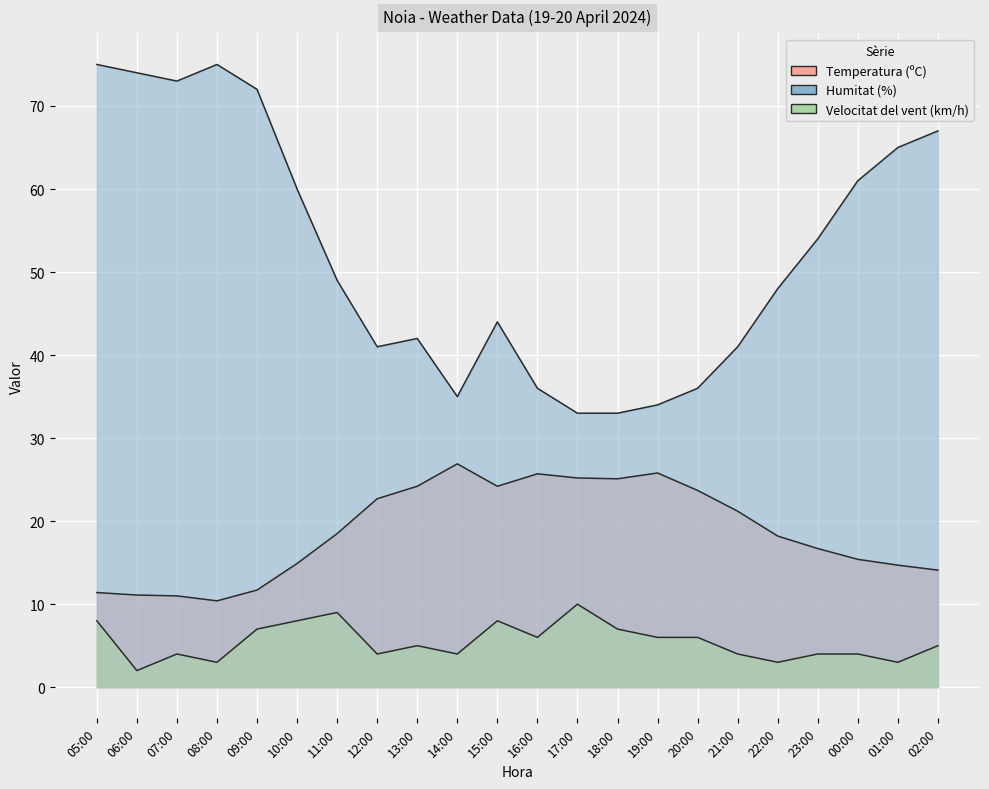

What is the sum of all Humitat (%) values?

1148.0